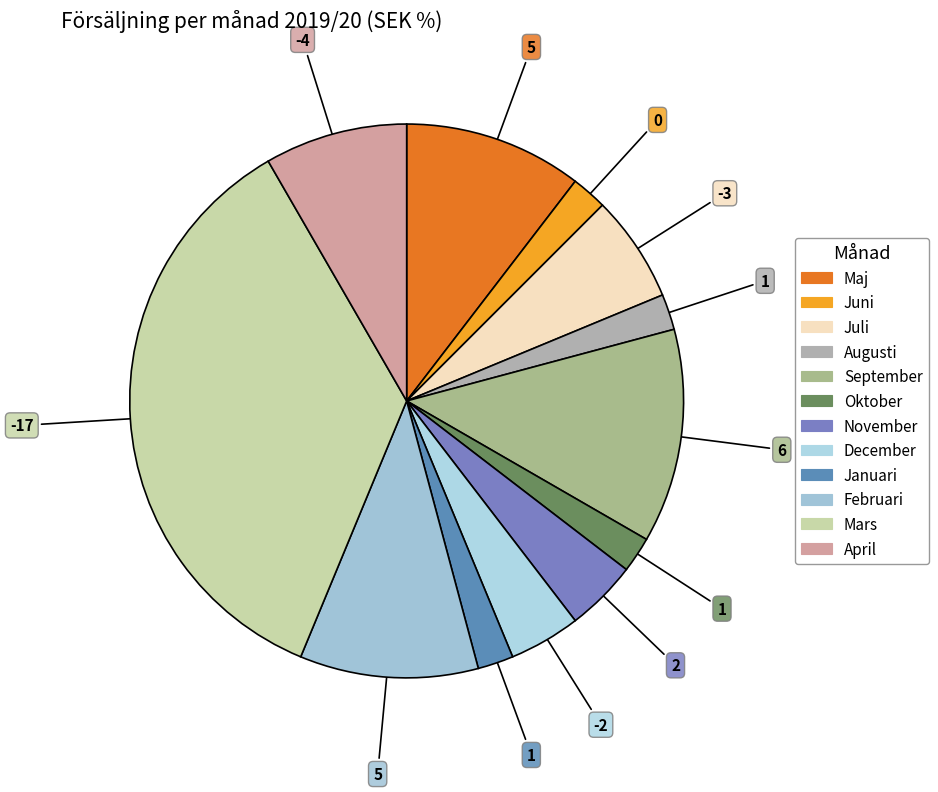

Which has a higher value, Maj or Juli?

Maj